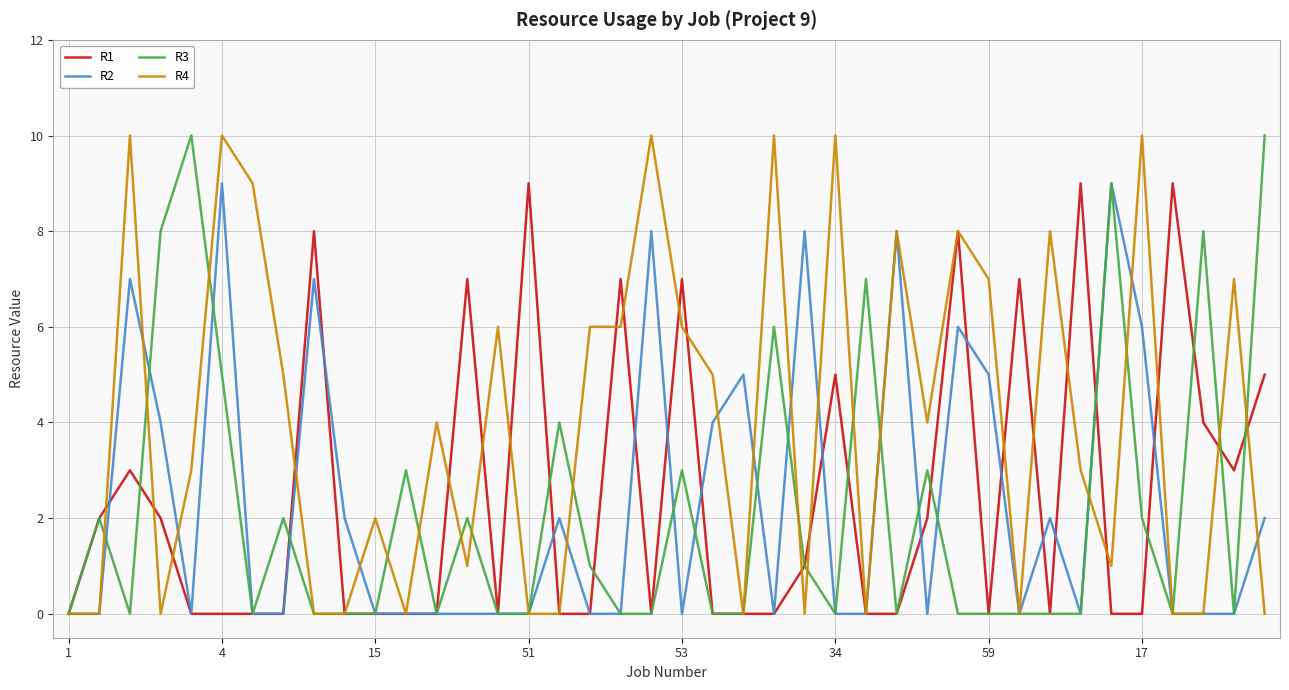

Which series has the largest total across all categories?

R4